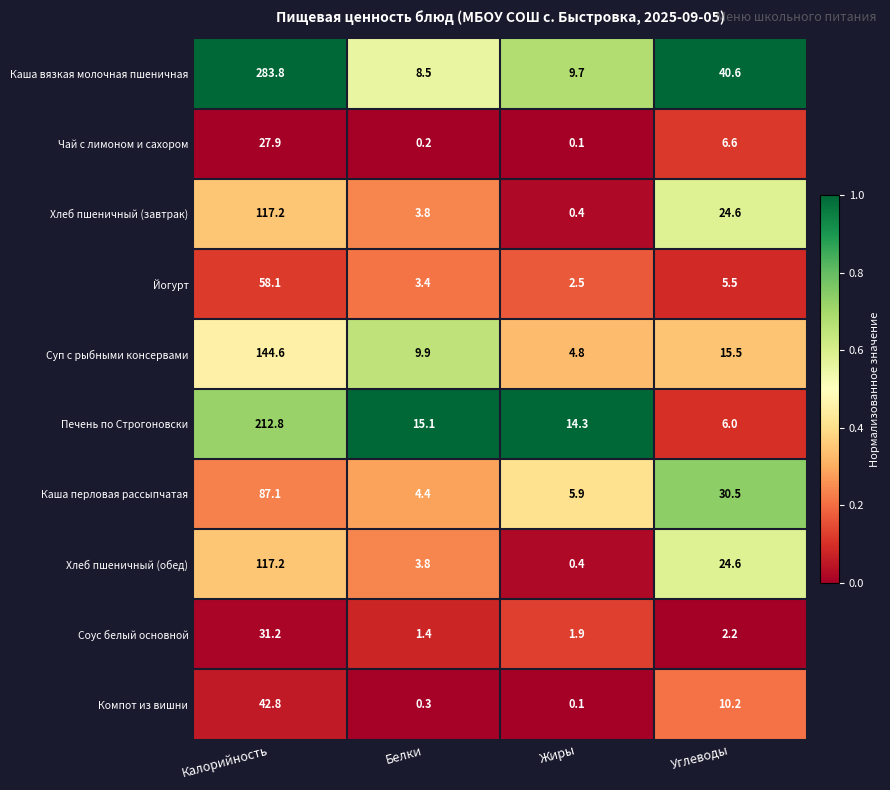

At which category is the sum across all series the highest?

Калорийность